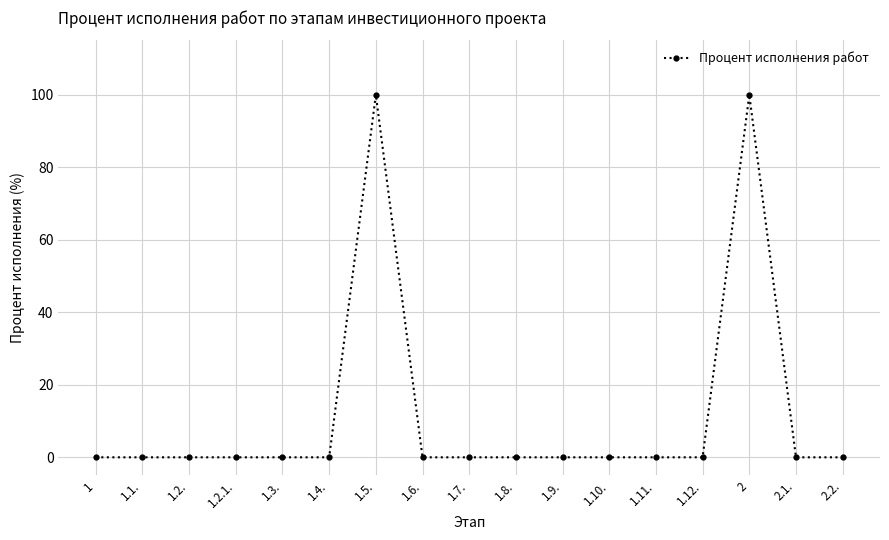

What is the maximum value shown in the chart?

100